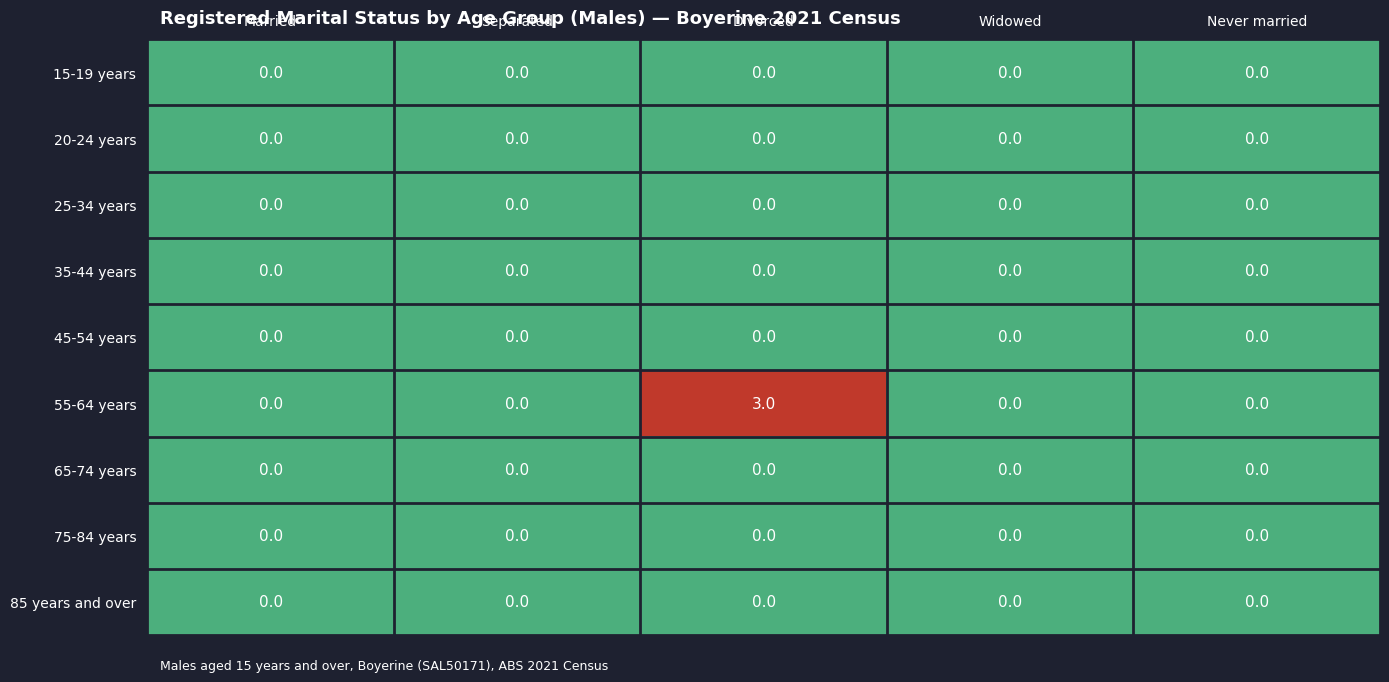

Which series changed the most between Divorced and Widowed?

55-64 years